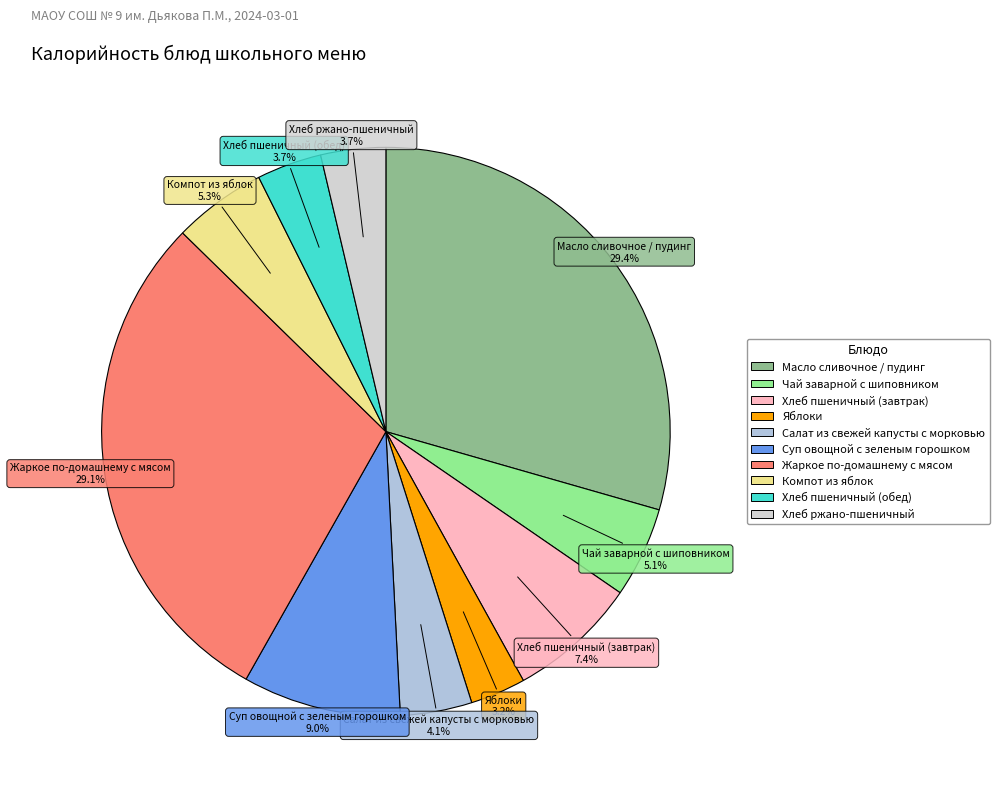

What is the ratio of the value at Хлеб пшеничный (обед) to the value at Суп овощной с зеленым горошком?

0.4